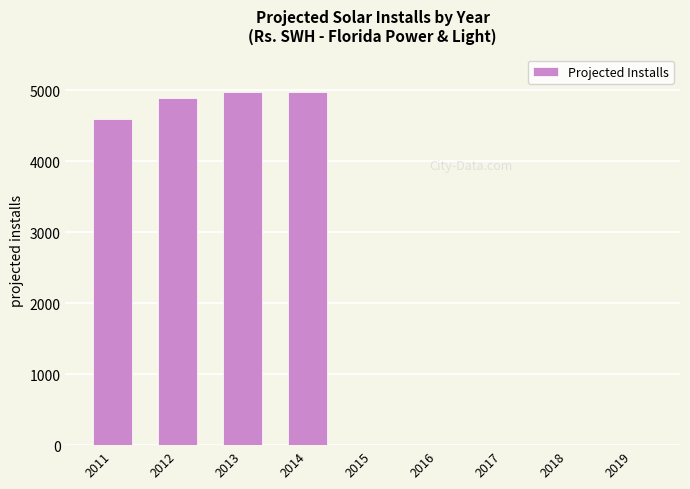

What is the sum of all values?

19414